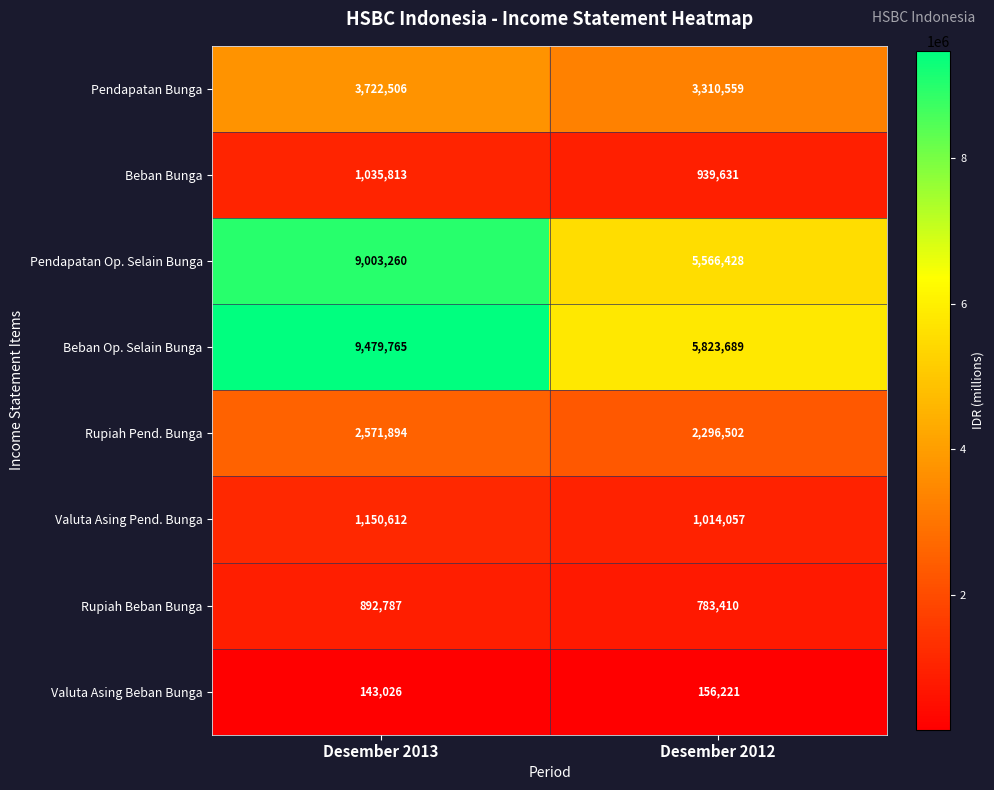

Reading right to left, what are all the values shown in this chart?

Pendapatan Bunga: Desember 2012=3310559	Desember 2013=3722506
Beban Bunga: Desember 2012=939631	Desember 2013=1035813
Pendapatan Op. Selain Bunga: Desember 2012=5566428	Desember 2013=9003260
Beban Op. Selain Bunga: Desember 2012=5823689	Desember 2013=9479765
Rupiah Pend. Bunga: Desember 2012=2296502	Desember 2013=2571894
Valuta Asing Pend. Bunga: Desember 2012=1014057	Desember 2013=1150612
Rupiah Beban Bunga: Desember 2012=783410	Desember 2013=892787
Valuta Asing Beban Bunga: Desember 2012=156221	Desember 2013=143026